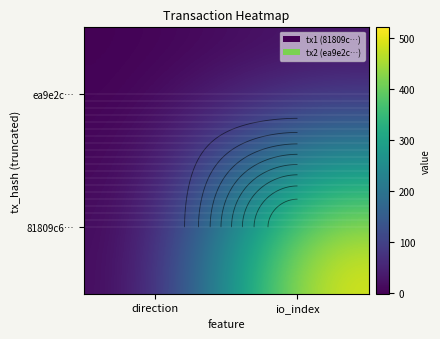

Read the 81809c6… value at io_index, to the nearest 100.

500